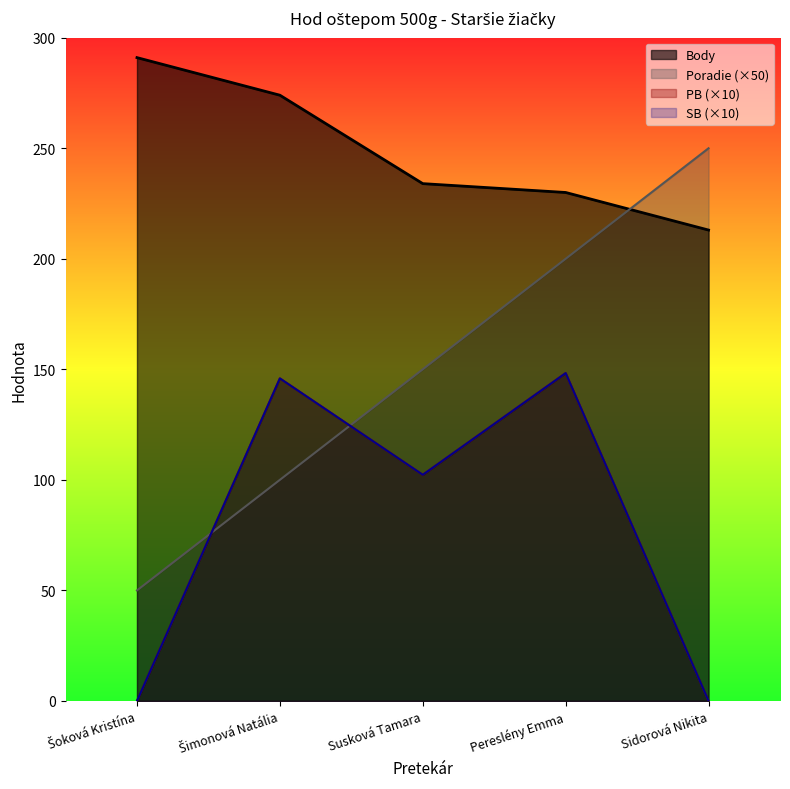

Rank the series at Šoková Kristína from highest to lowest value.

Body, Poradie, PB, SB